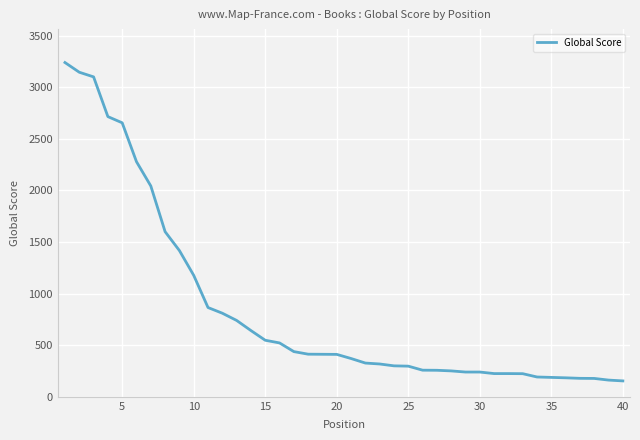

What is the smallest value displayed?

154